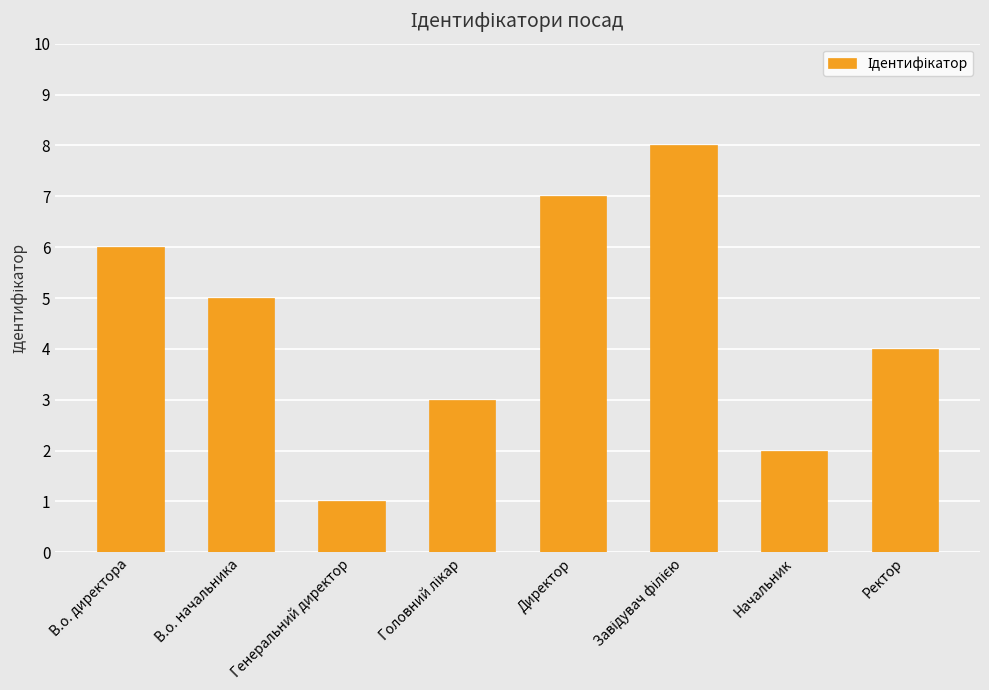

How many values are between 3 and 7?

5